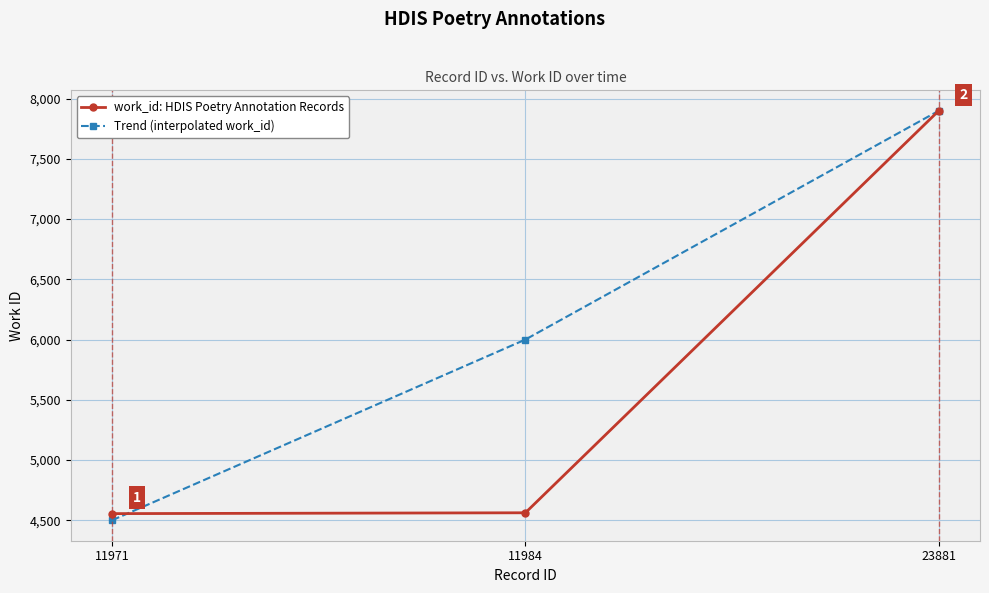

List the series in order of their overall mean, highest first.

Trend (interpolated work_id), work_id: HDIS Poetry Annotation Records